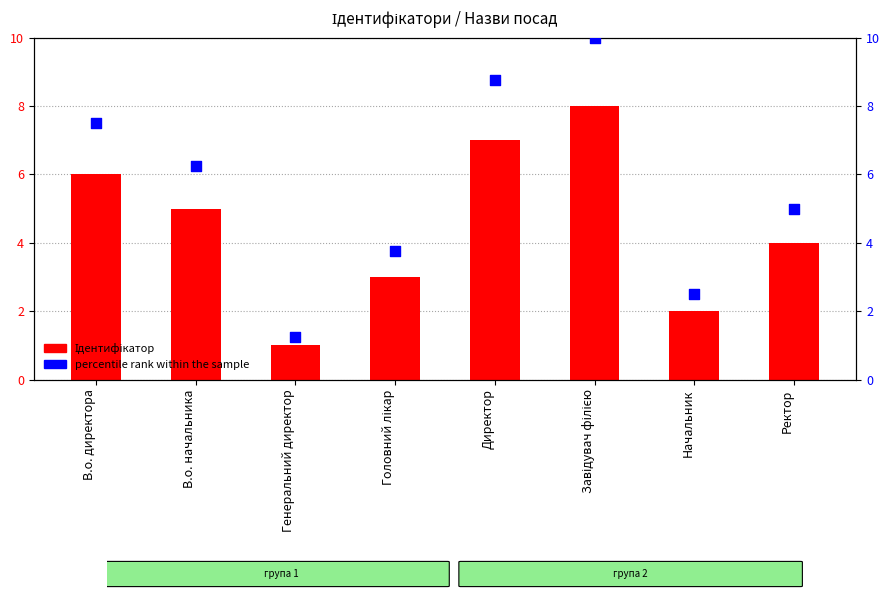

At which category is the sum across all series the highest?

Завідувач філією